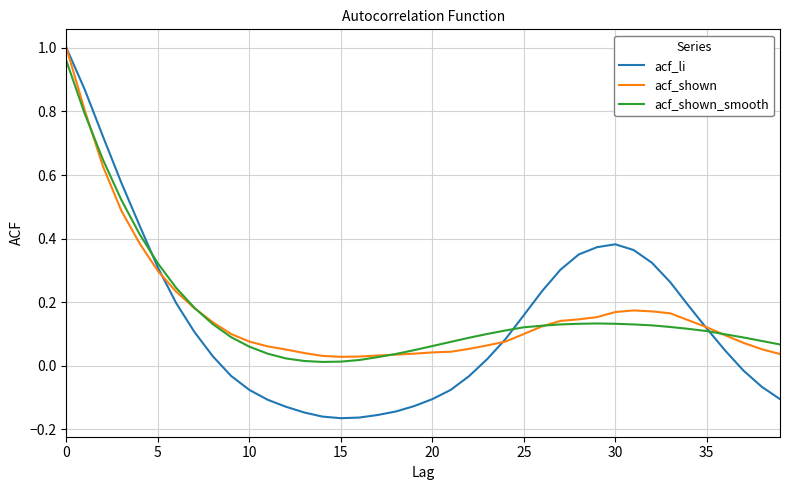

Which series has the largest range (max minus min)?

acf_li